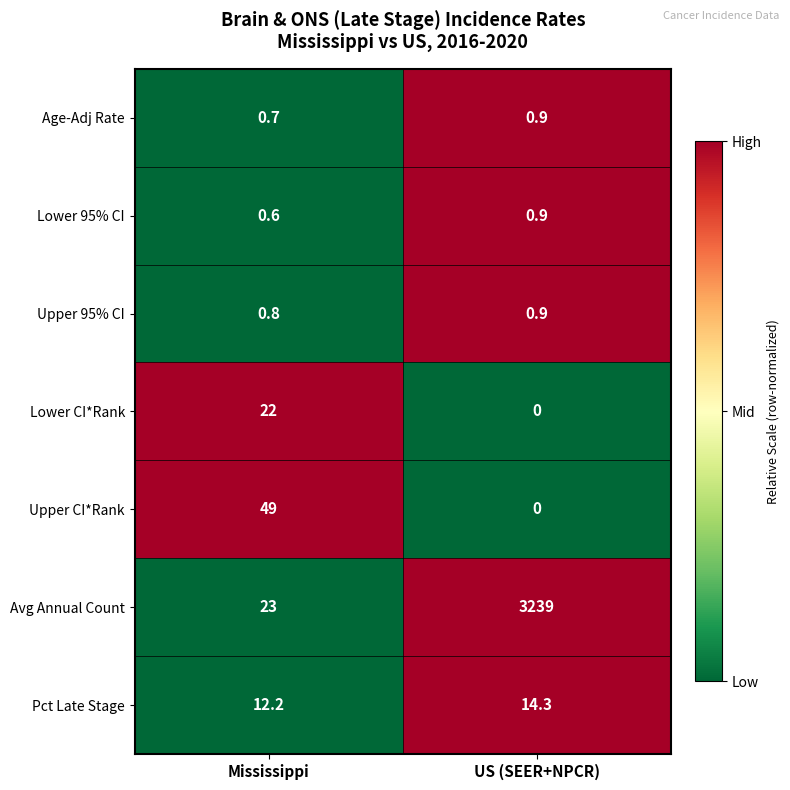

What is the difference between the highest and lowest values at Mississippi?

48.4